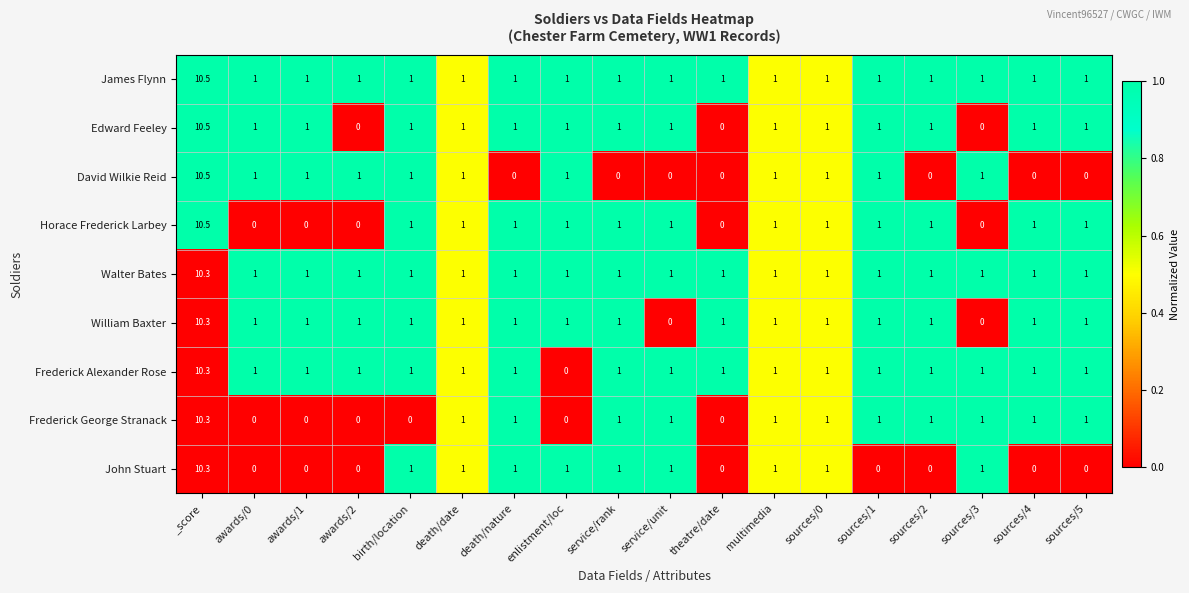

The value of Horace Frederick Larbey at multimedia is 1.0. True or false?

True